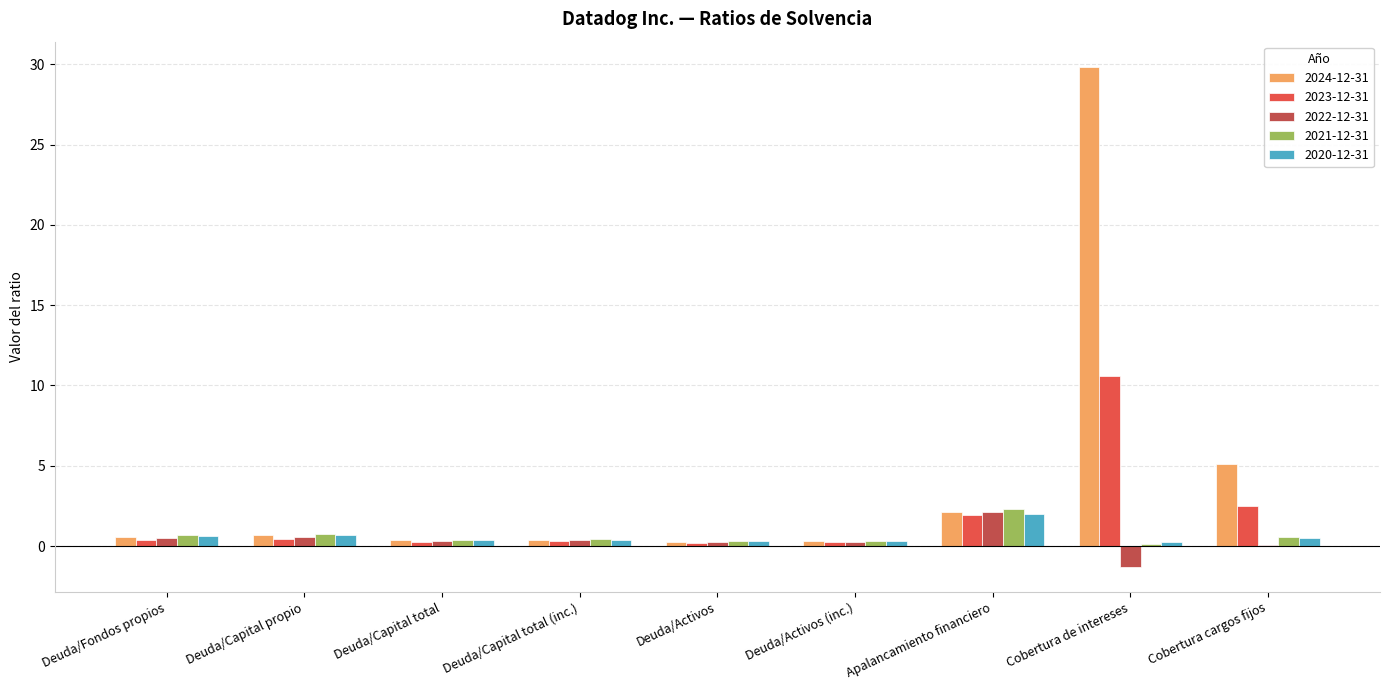

What is the sum of all 2022-12-31 values?

3.3